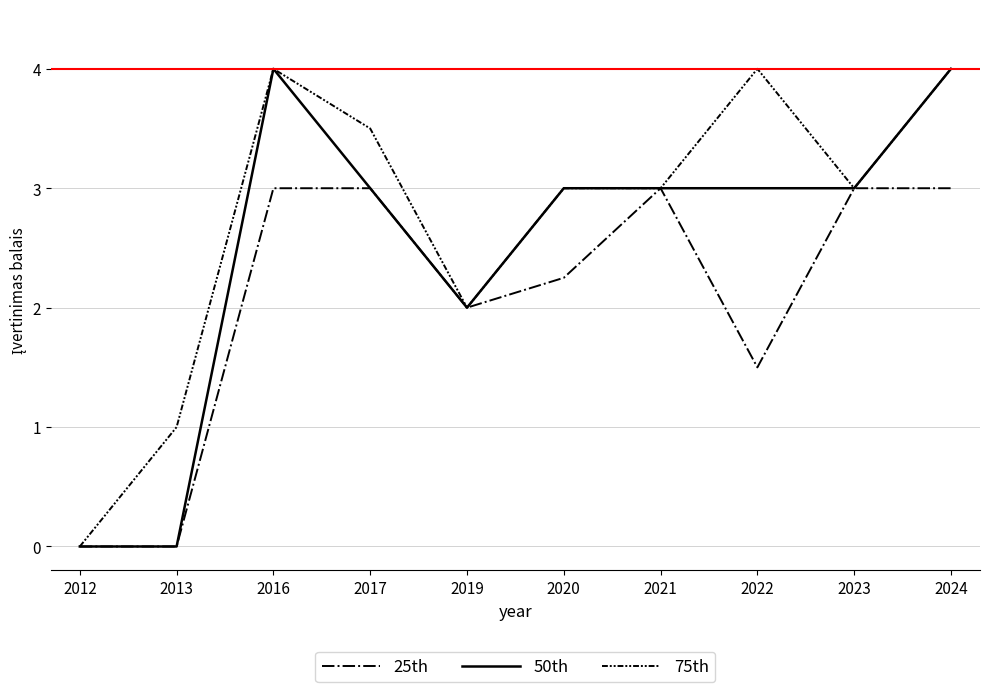

Count the number of data series in this chart.

3